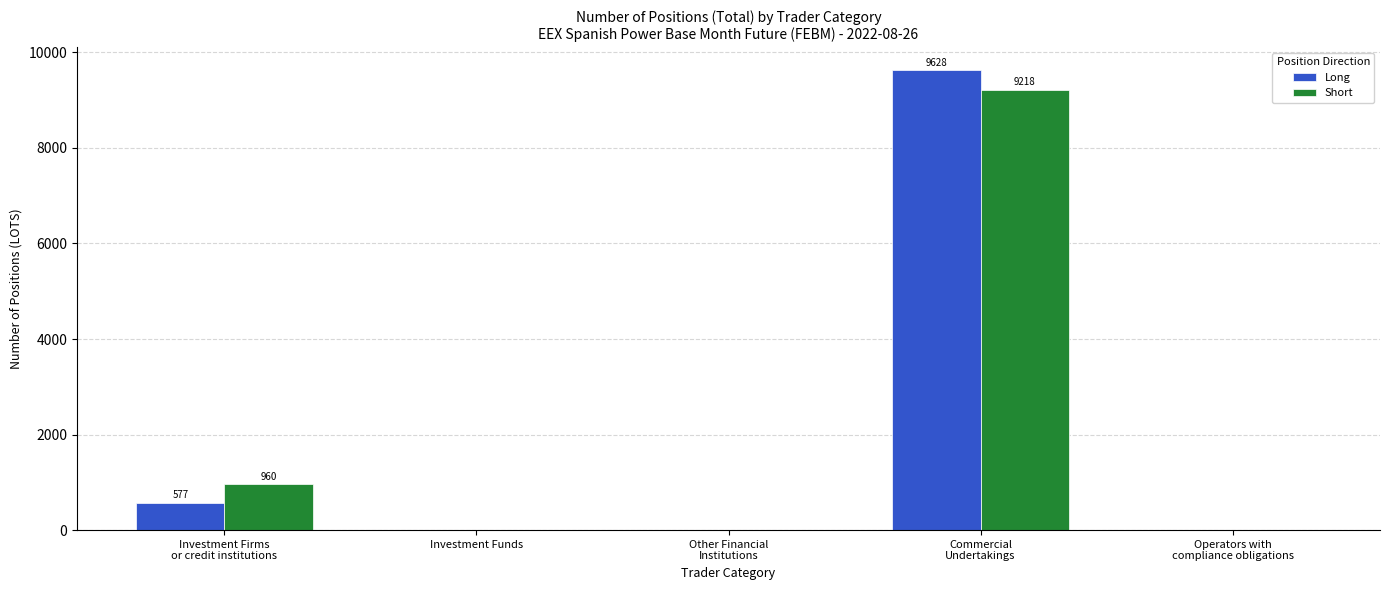

What is the sum of all Short values?

10178